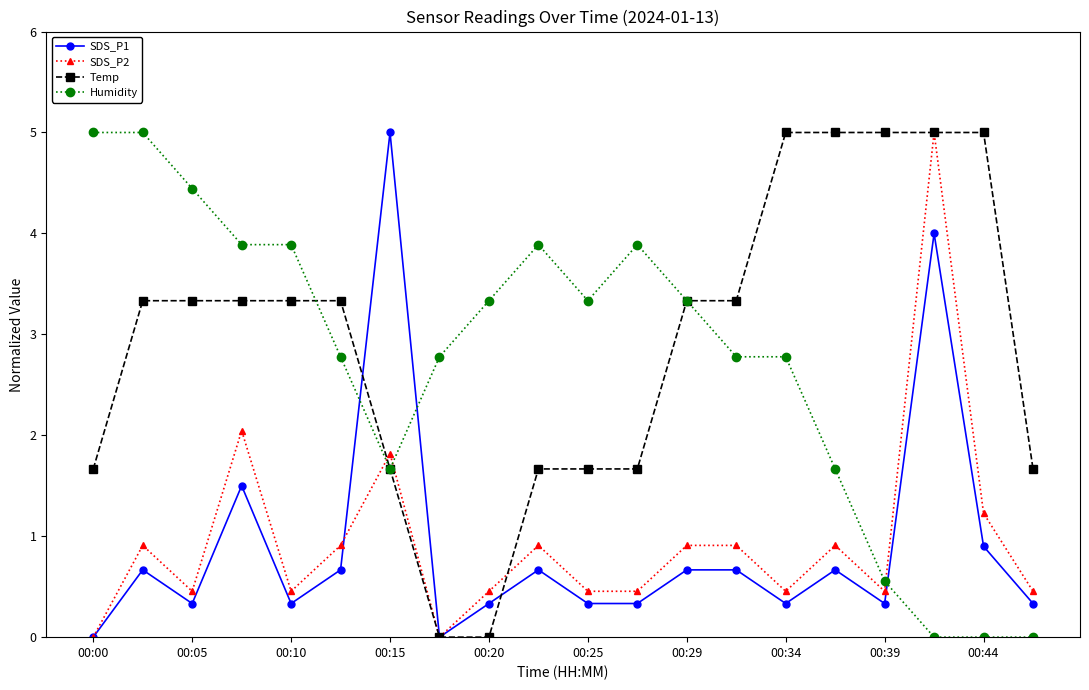

What is the greatest value displayed?

5.0